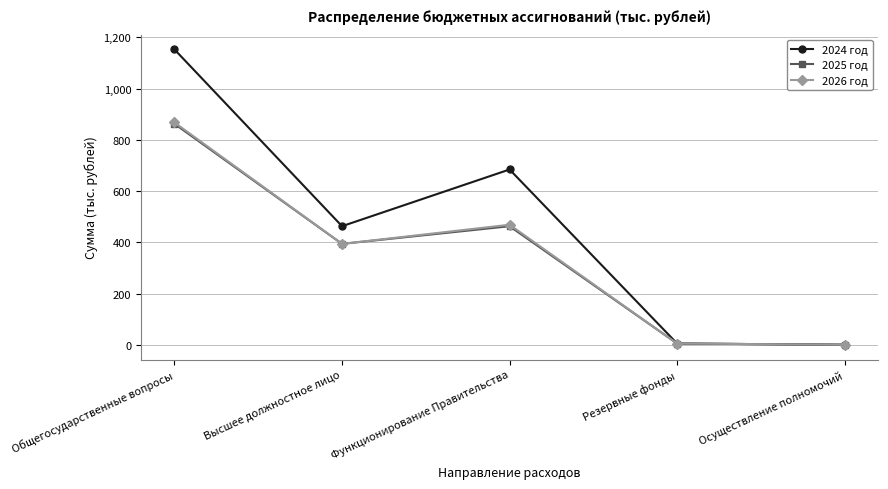

Read the 2026 год value at Высшее должностное лицо.

394.0